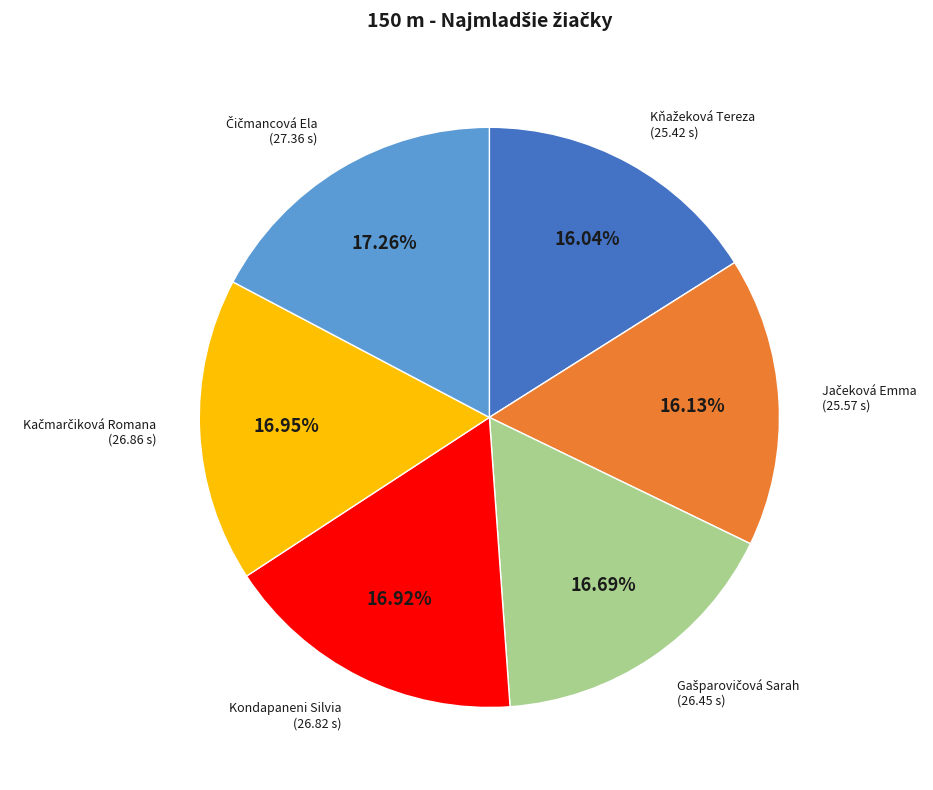

Does any single category account for the majority?

No